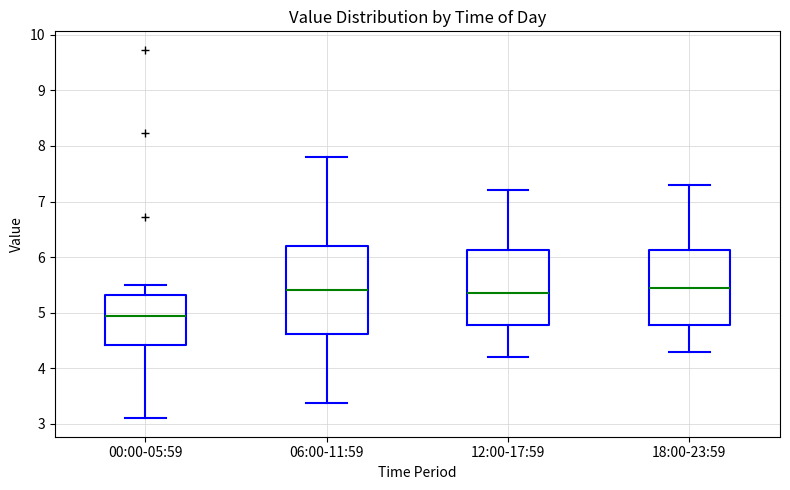

Reading left to right, transcribe this box plot: for each box, give where its median line is, the range the box spans, and where its two whiskers end, as read against the y-axis. The values are not printed on the chart, so give them approximately, as read against the axis.

00:00-05:59: median 4.9, box 4.4 to 5.3, whiskers 3.1 to 5.5
06:00-11:59: median 5.4, box 4.6 to 6.2, whiskers 3.4 to 7.8
12:00-17:59: median 5.4, box 4.8 to 6.1, whiskers 4.2 to 7.2
18:00-23:59: median 5.5, box 4.8 to 6.1, whiskers 4.3 to 7.3